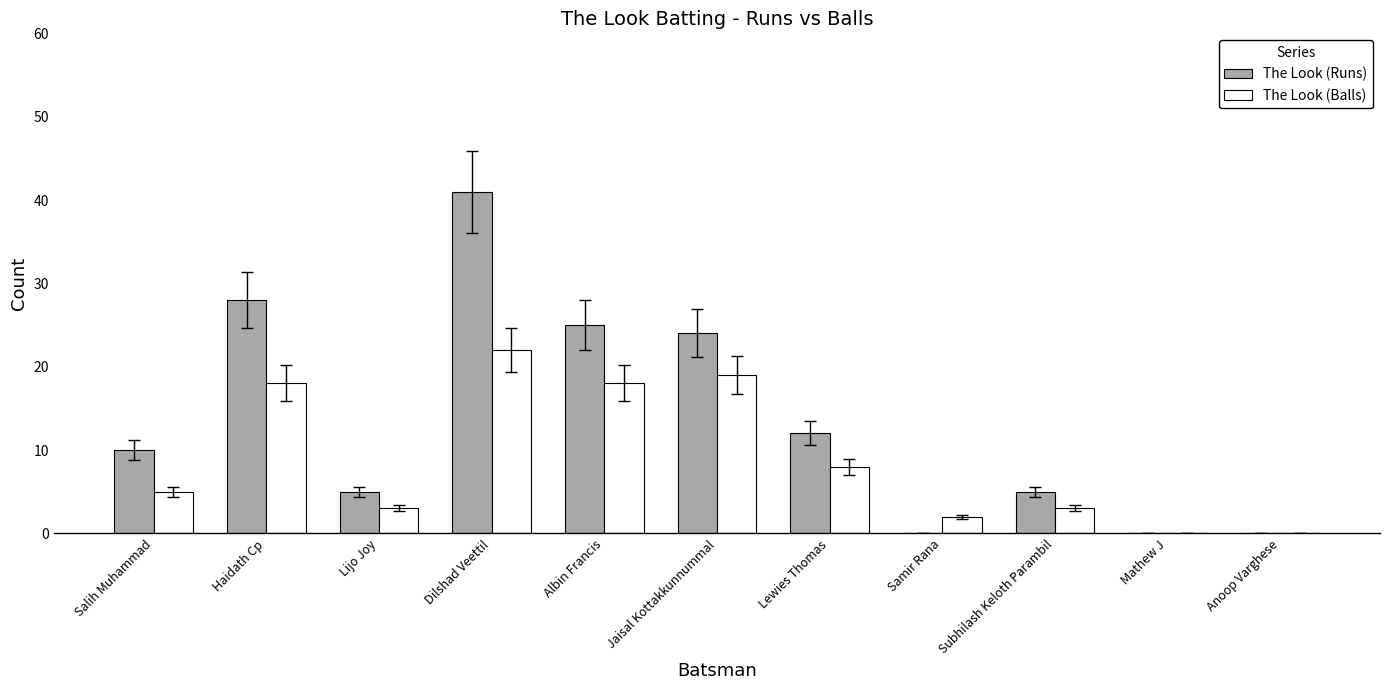

What is the sum of all The Look (Balls) values?

98